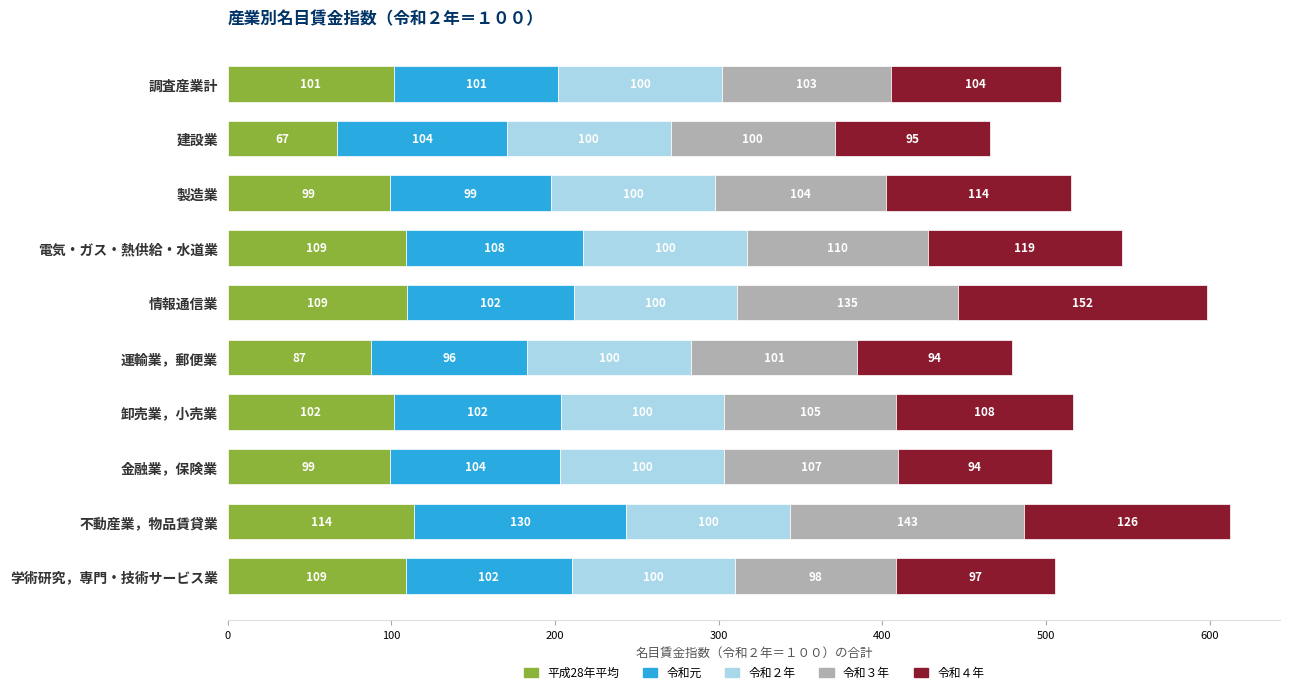

What is the sum of all 平成28年平均 values?

996.3